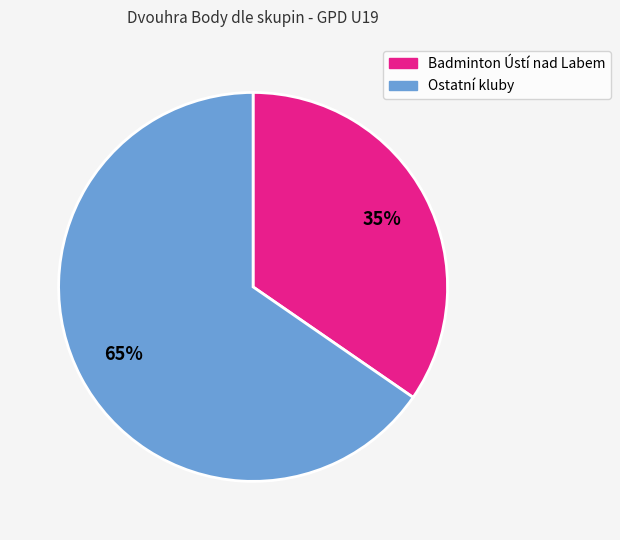

Does any single category account for the majority?

Yes